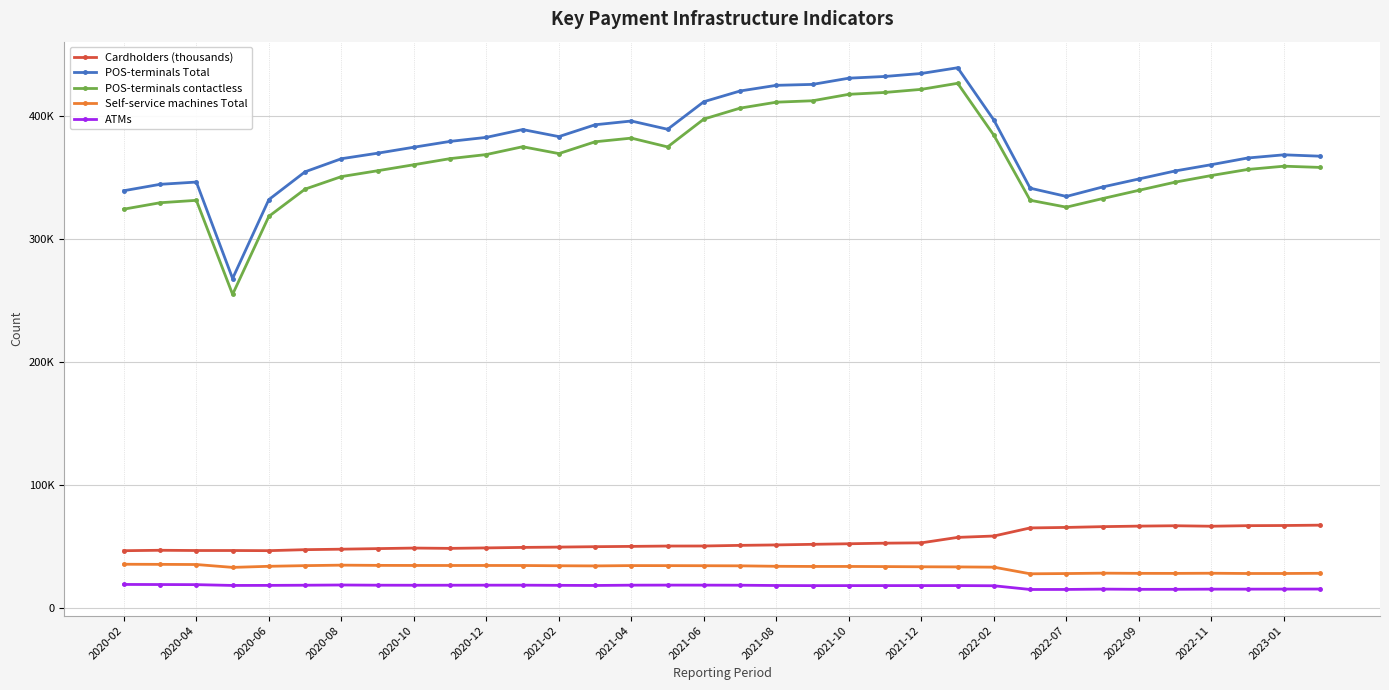

What is the difference between the second highest and second lowest values in the POS-terminals contactless series?

103194.0